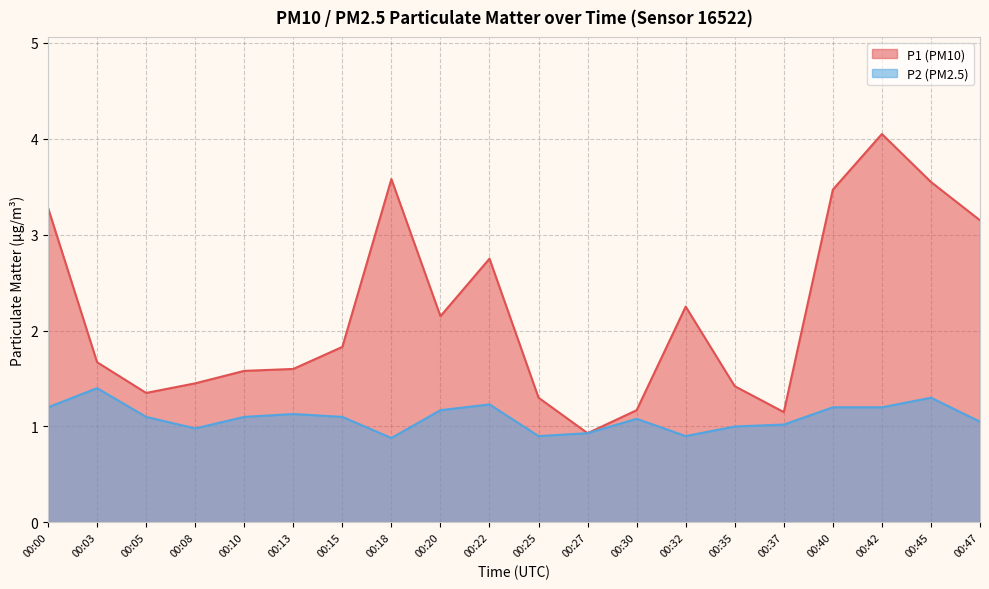

Rank the categories by P1 value from lowest to highest.

00:27, 00:37, 00:30, 00:25, 00:05, 00:35, 00:08, 00:10, 00:13, 00:03, 00:15, 00:20, 00:32, 00:22, 00:47, 00:00, 00:40, 00:45, 00:18, 00:42